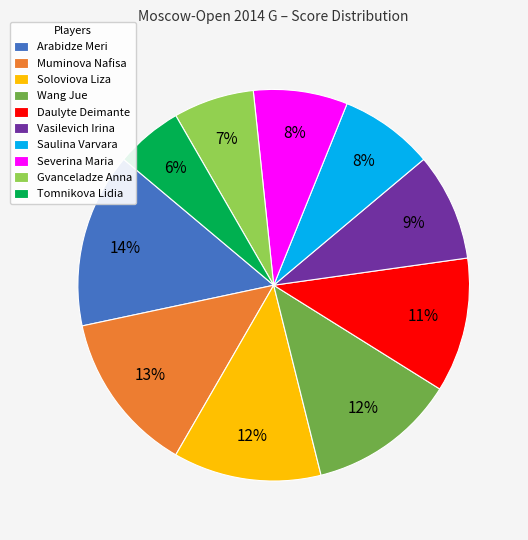

Approximately how many times larger is the value at Gvanceladze Anna compared to Arabidze Meri?

0.5